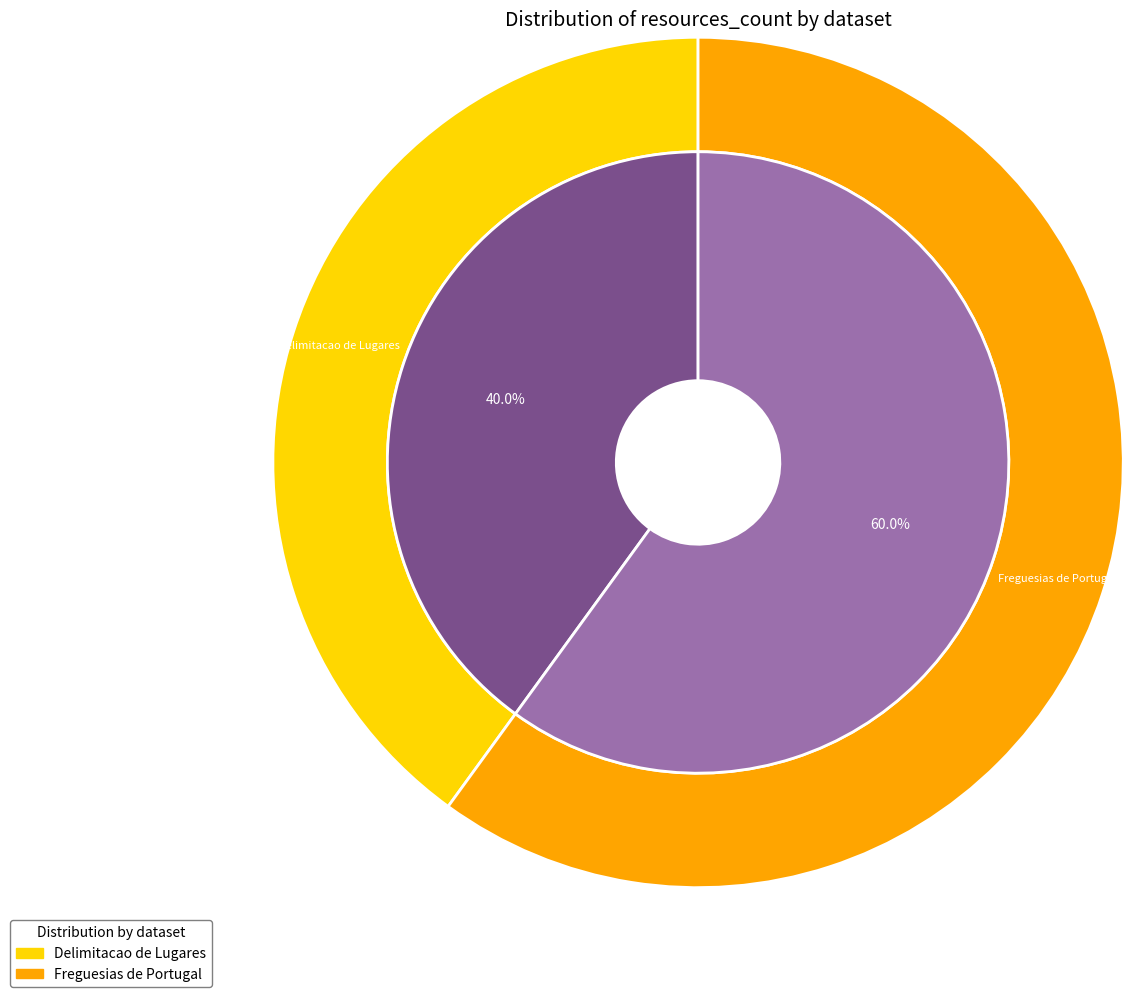

True or false: Delimitacao de Lugares accounts for 28% of the total.

False